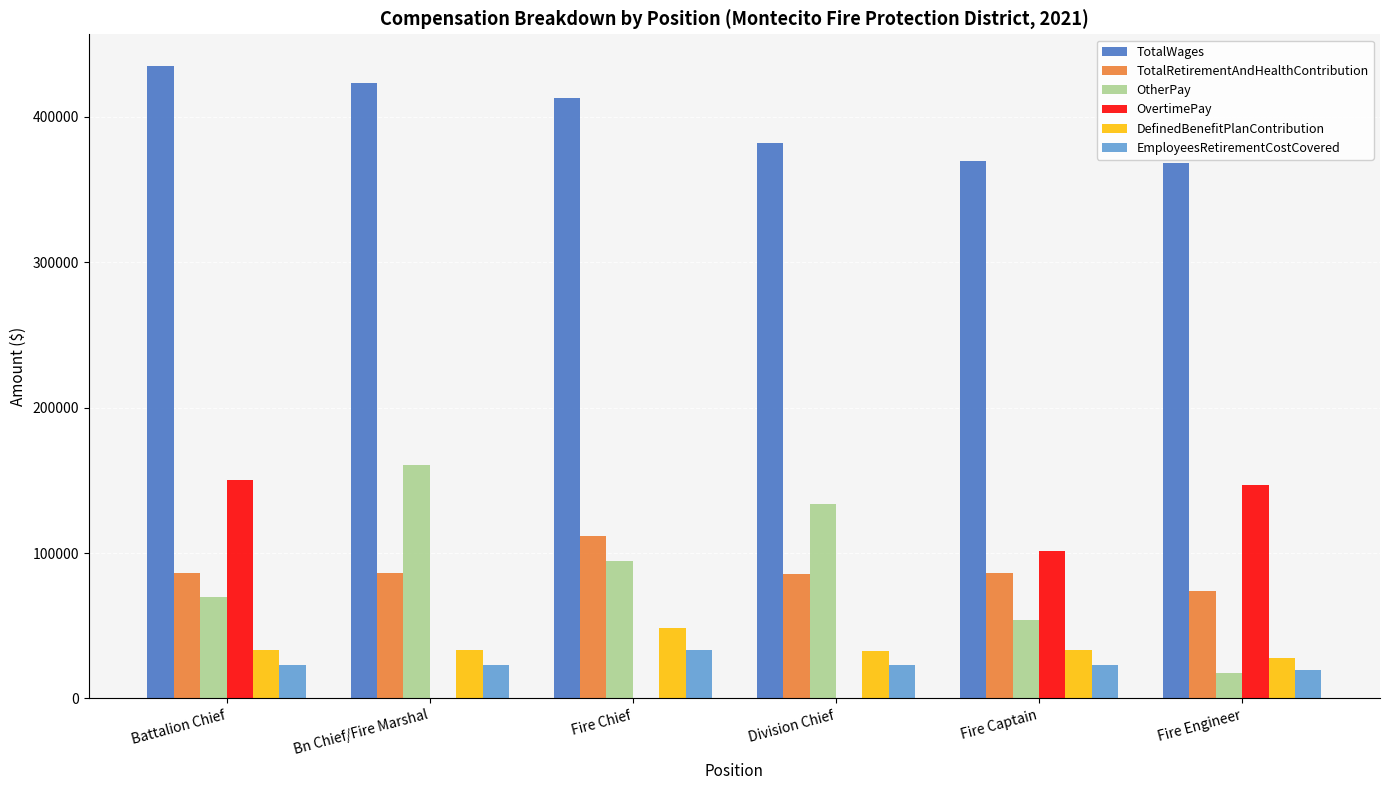

What is the total value across all series at Fire Engineer?

653410